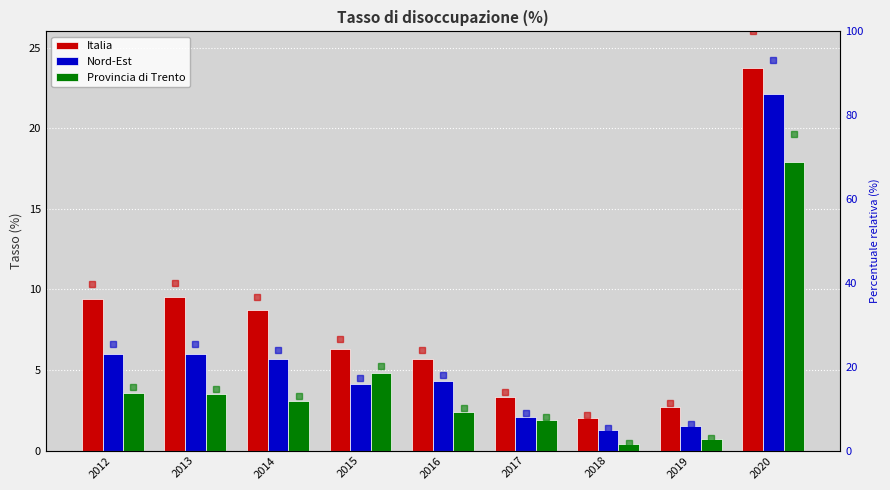

What is the sum of all Nord-Est values?

53.1